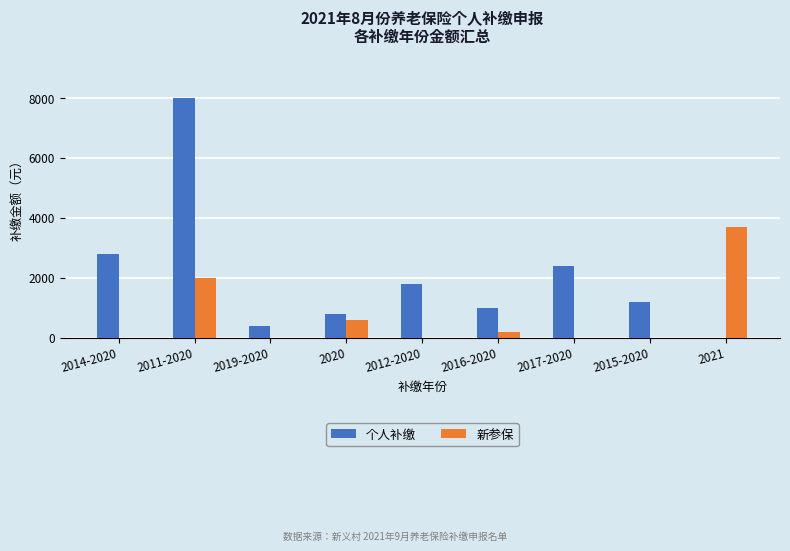

Which series changed the most between 2019-2020 and 2020?

新参保